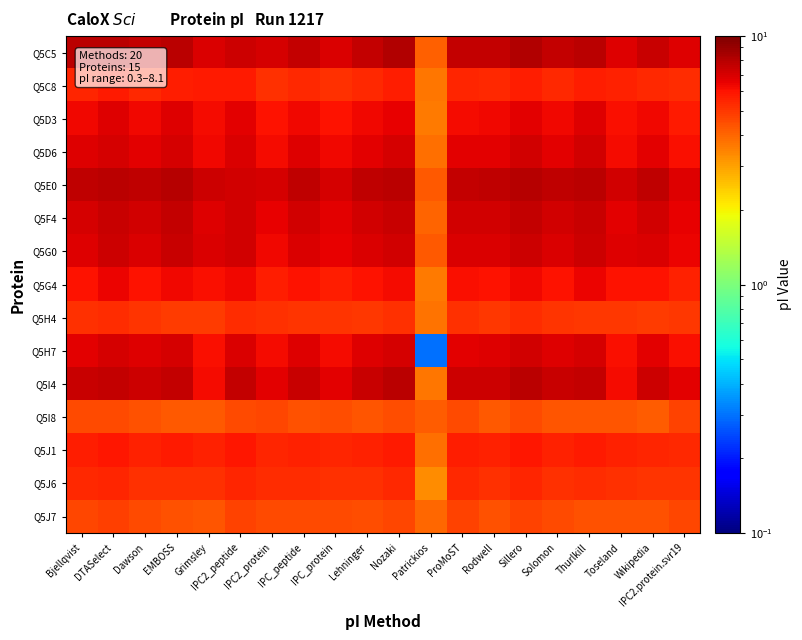

At how many categories does at least one series exceed 7?

17